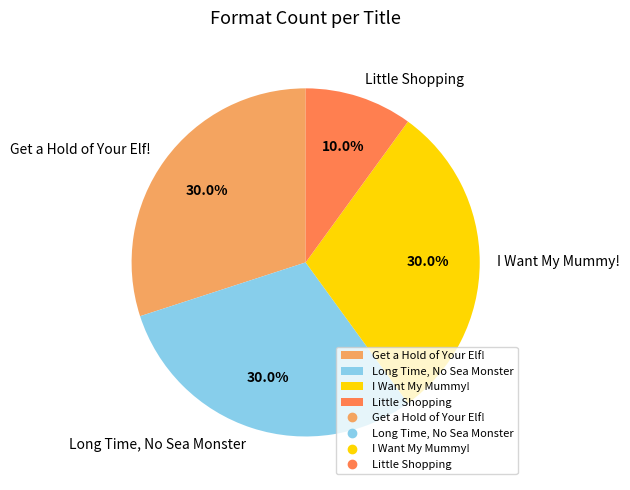

Is it true that Get a Hold of Your Elf! is 40% of the pie?

False